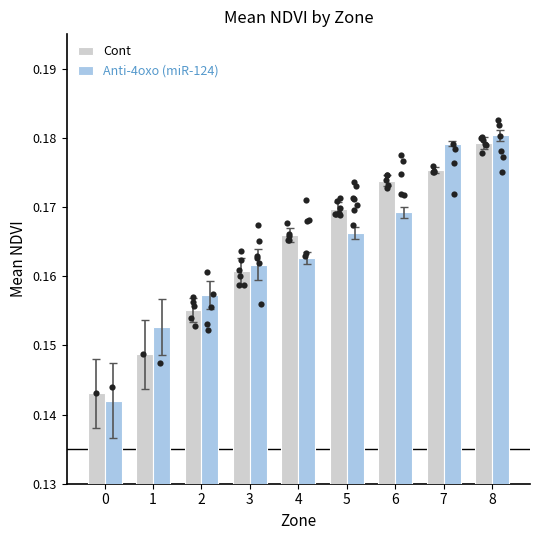

Which series contains the lowest Y value?

Anti-4oxo (miR-124)